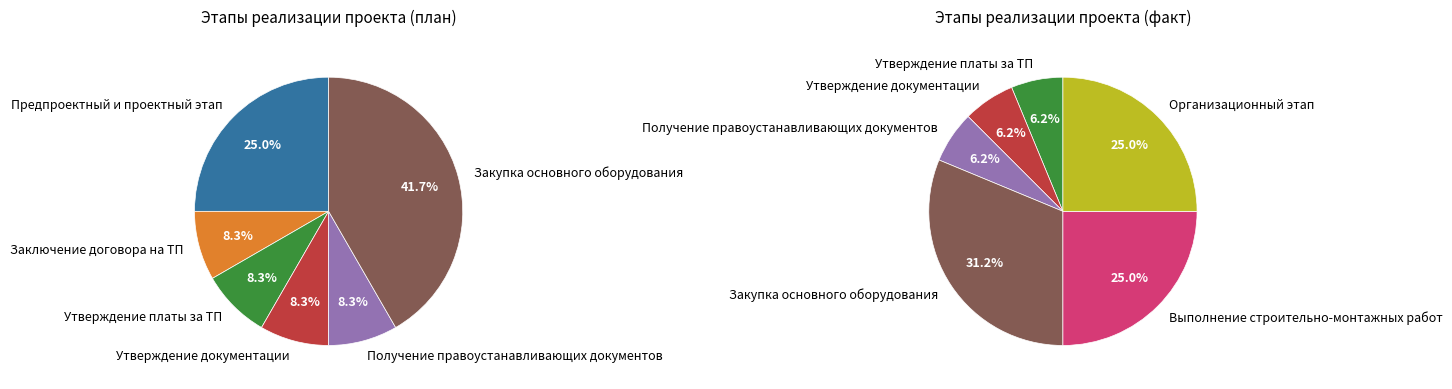

Combined, do Утверждение документации and Закупка основного оборудования account for over 50%?

No